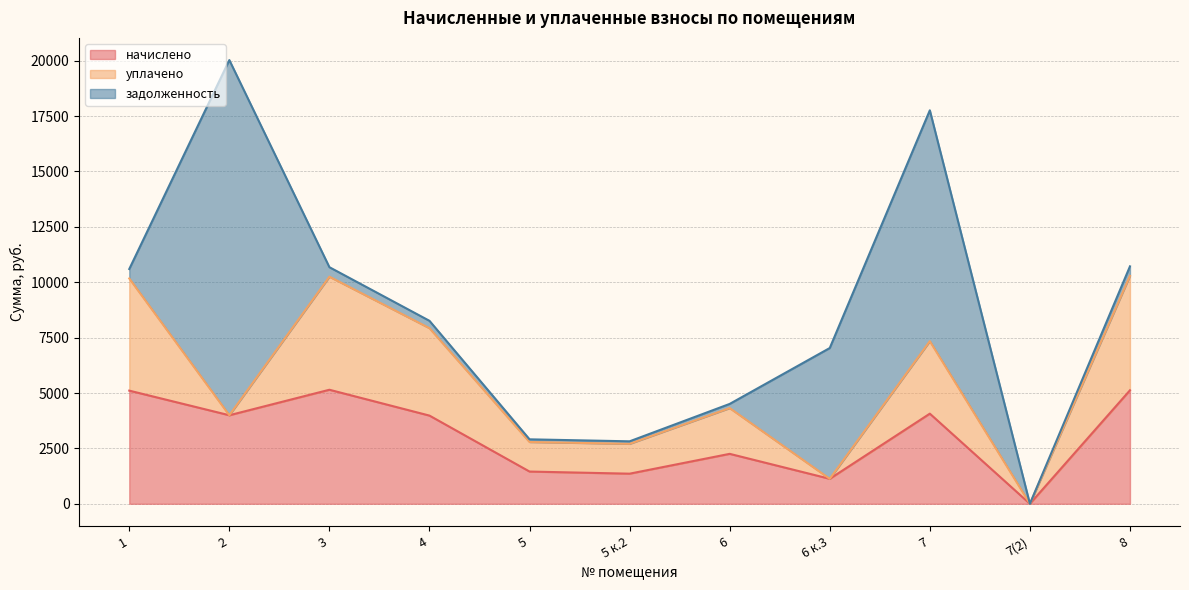

At which category does the chart reach its peak across all series?

2